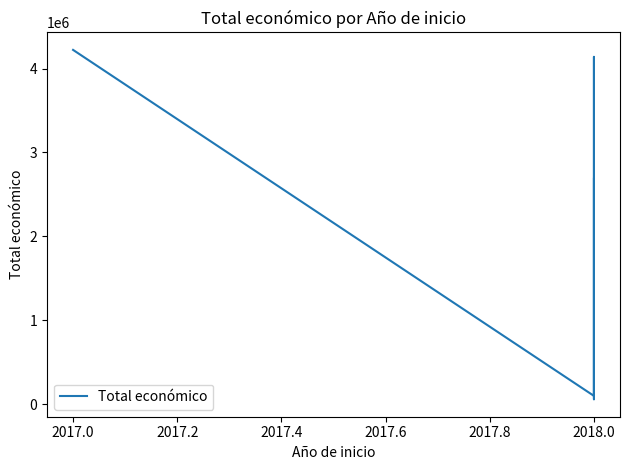

How many points are lower than both their immediate neighbors (excluding endpoints)?

2